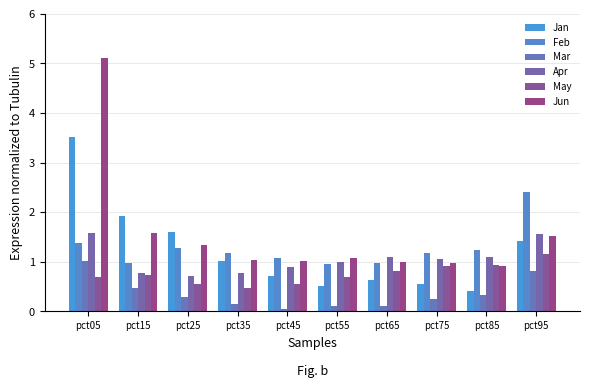

Which category has the highest value across all series?

pct05